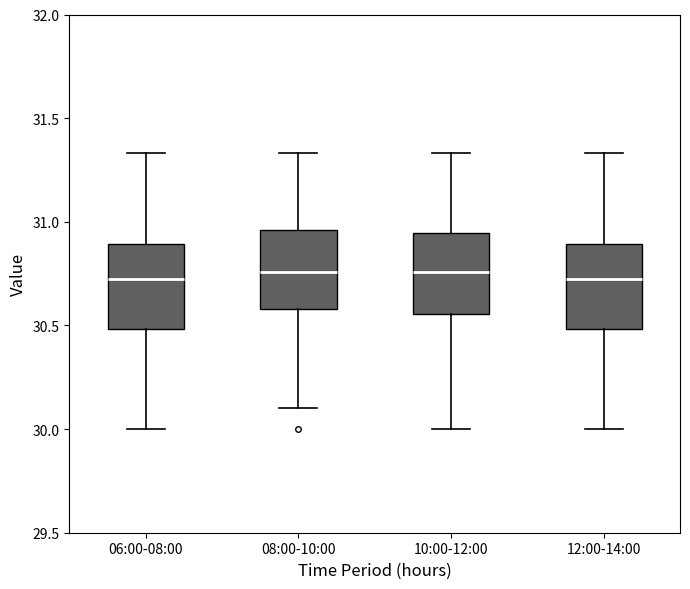

Reading left to right, read every box against the y-axis: the position of its median line, the range the box covers, and the ends of its whiskers. The values are not printed on the chart, so give them approximately, as read against the axis.

06:00-08:00: median 30.75, box 30.50 to 30.90, whiskers 30.00 to 31.35
08:00-10:00: median 30.75, box 30.60 to 30.95, whiskers 30.10 to 31.35
10:00-12:00: median 30.75, box 30.55 to 30.95, whiskers 30.00 to 31.35
12:00-14:00: median 30.75, box 30.50 to 30.90, whiskers 30.00 to 31.35